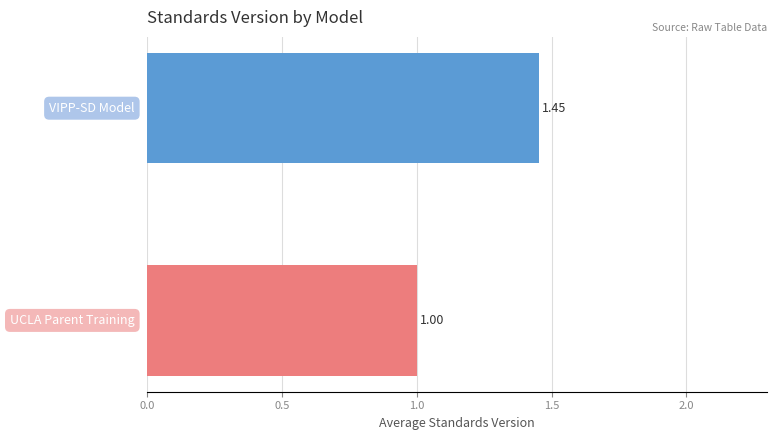

Count the number of data series in this chart.

2